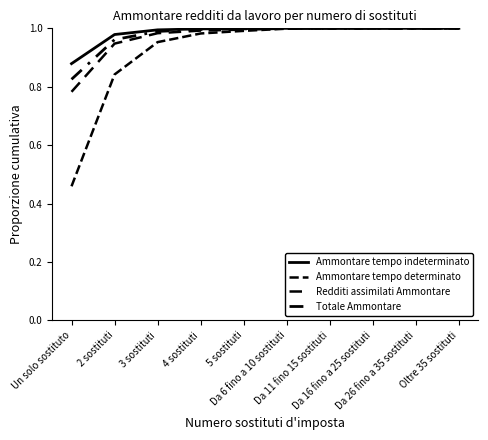

Which label corresponds to the largest value in the chart?

Oltre 35 sostituti